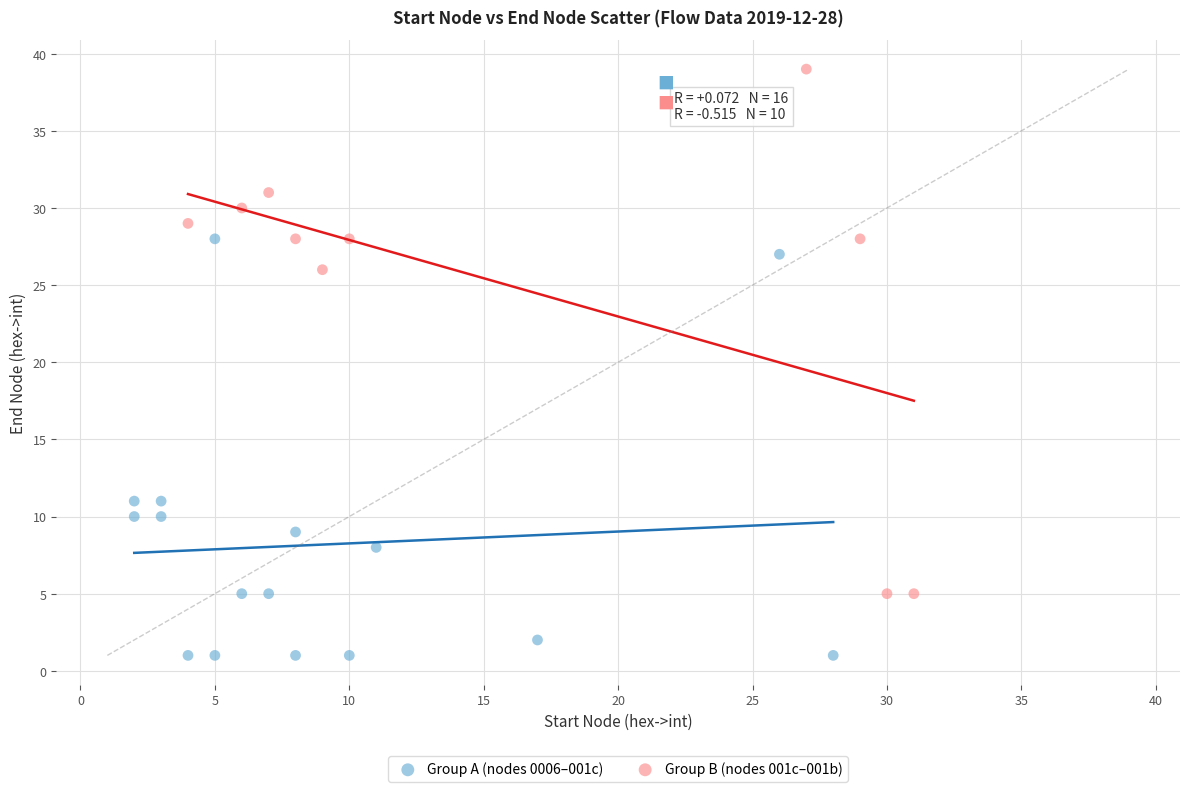

Which series has the widest spread of Y values?

Group B (nodes 001c–001b)